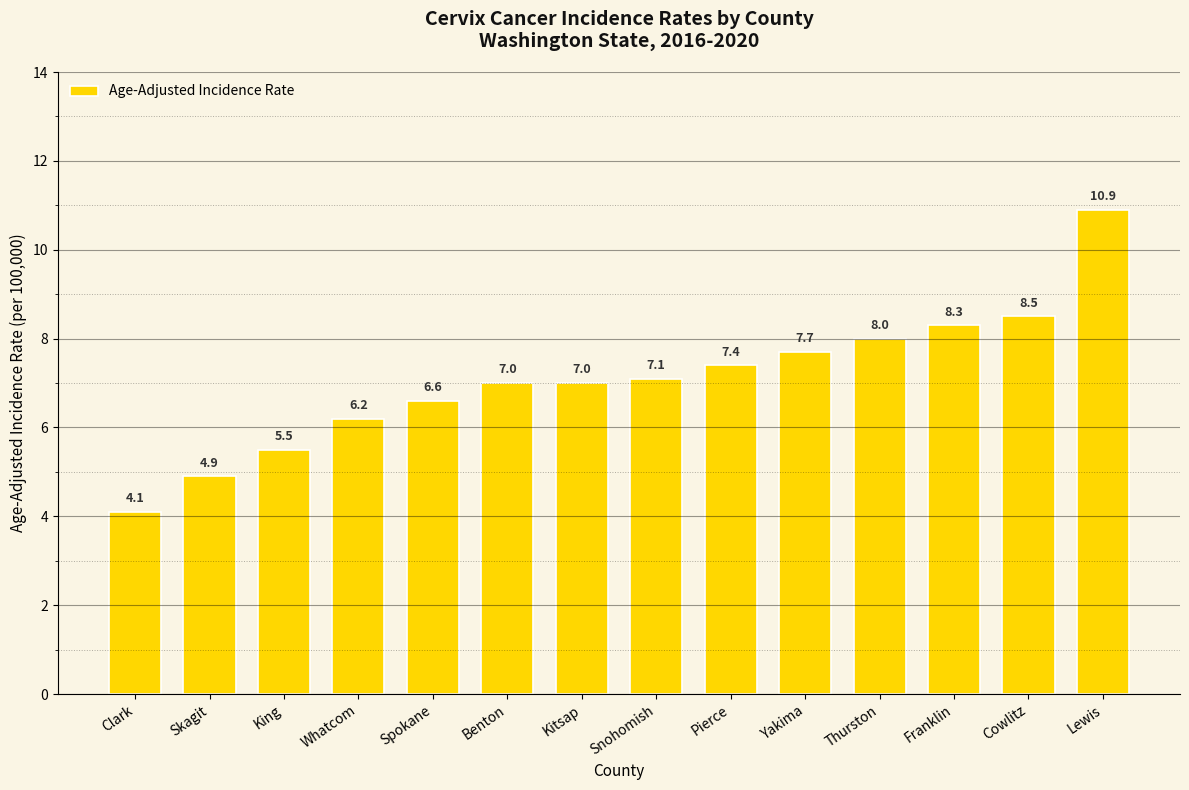

Reading left to right, list all the values displayed in this chart.

4.1	4.9	5.5	6.2	6.6	7.0	7.0	7.1	7.4	7.7	8.0	8.3	8.5	10.9